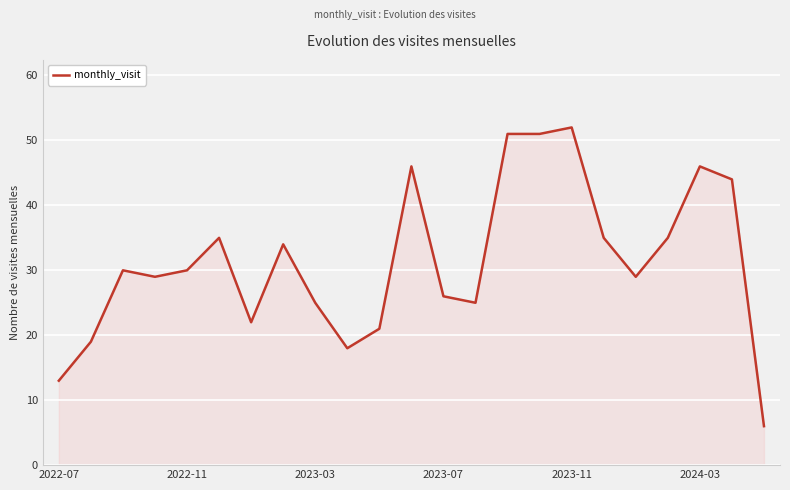

What is the difference between the maximum and minimum values?

46